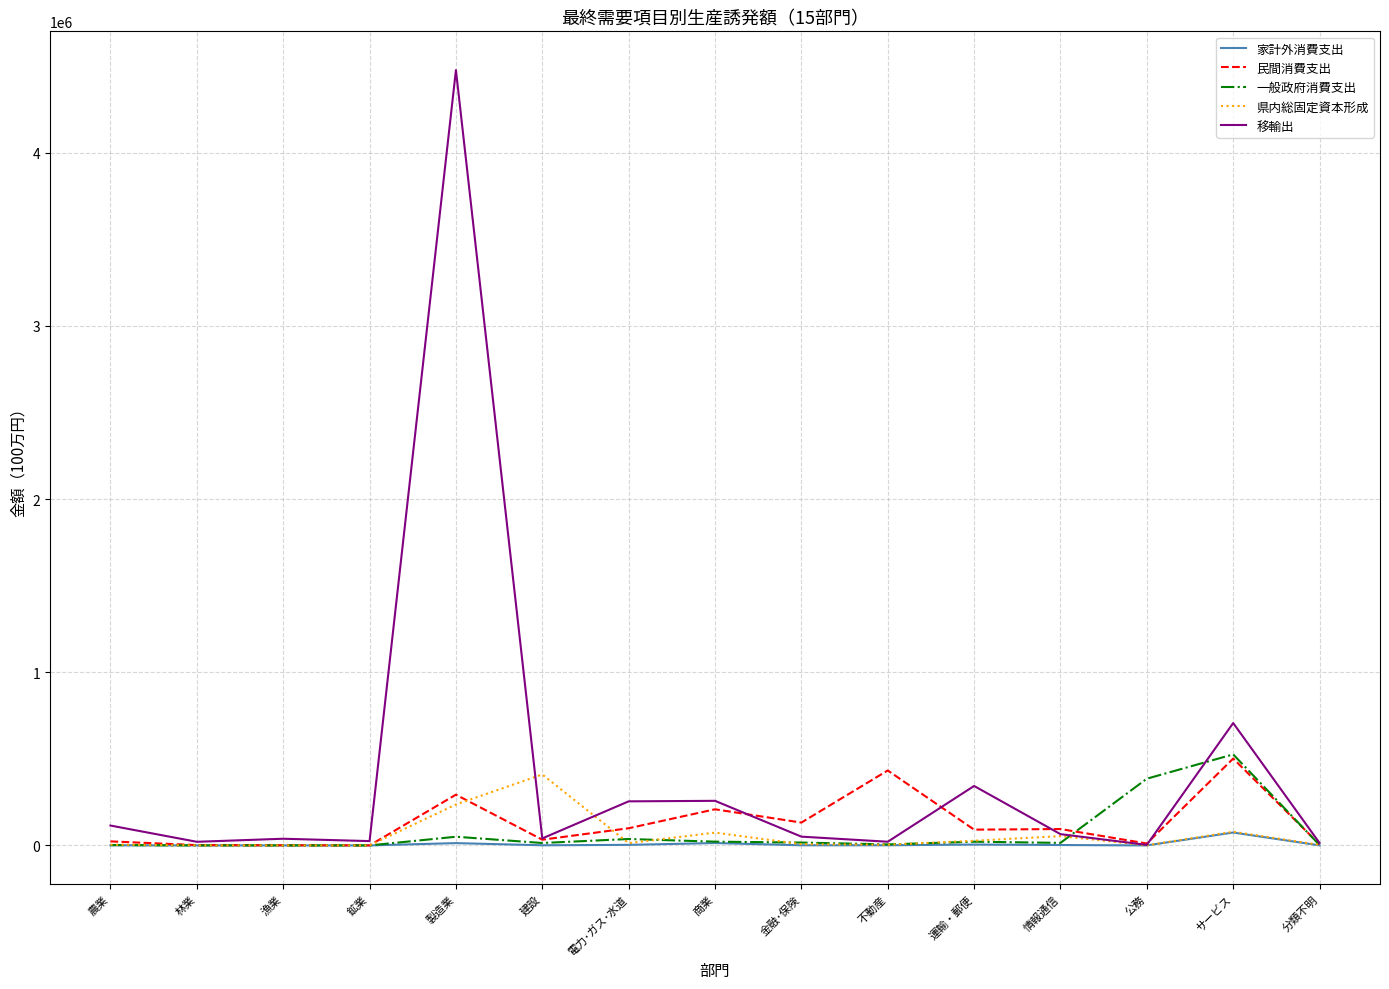

What is the sum of all 民間消費支出 values?

1930292.4